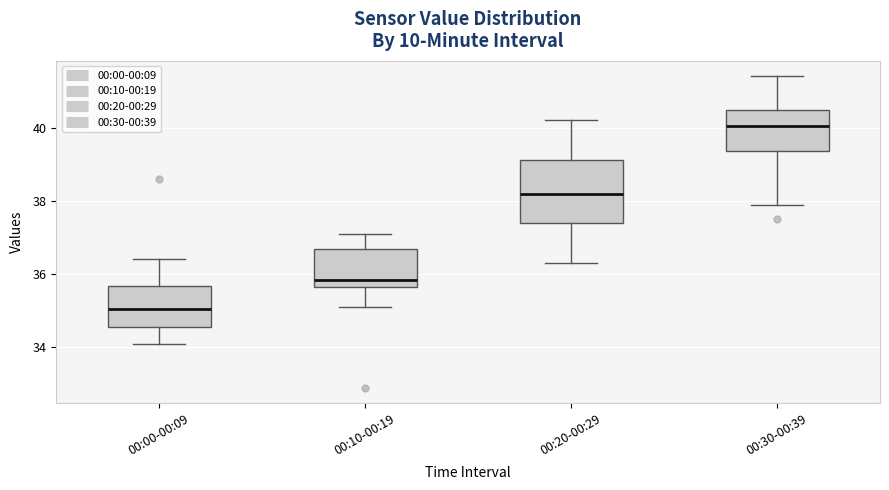

Which box has the lowest median line?

00:00-00:09